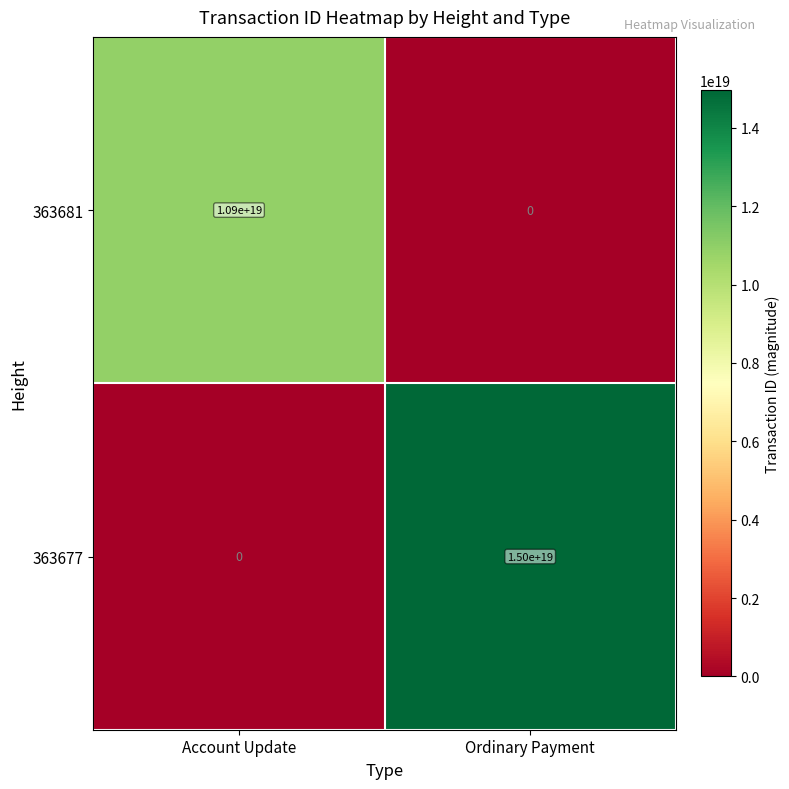

Between Account Update and Ordinary Payment, which series saw the biggest shift?

363677